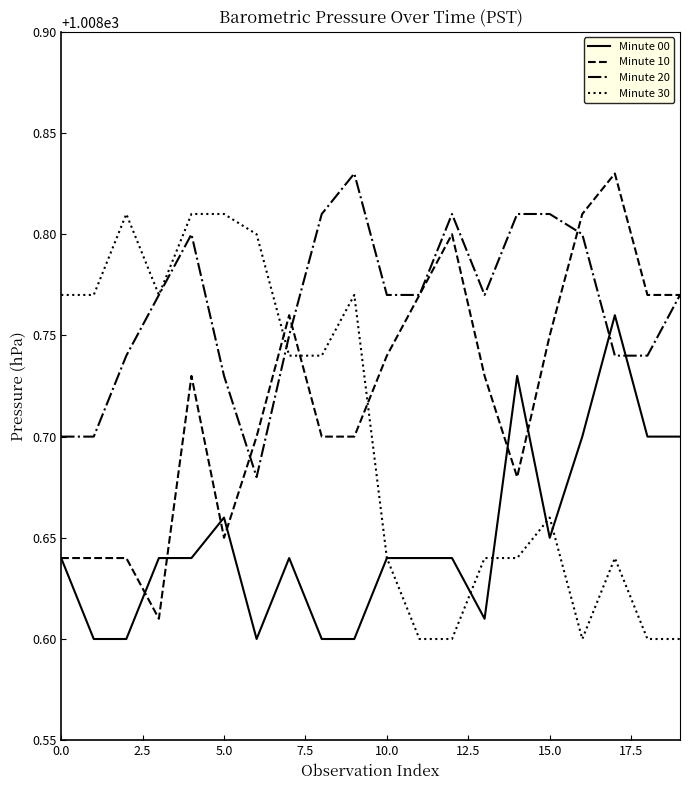

How many Minute 20 values are between 1008 and 1009?

20